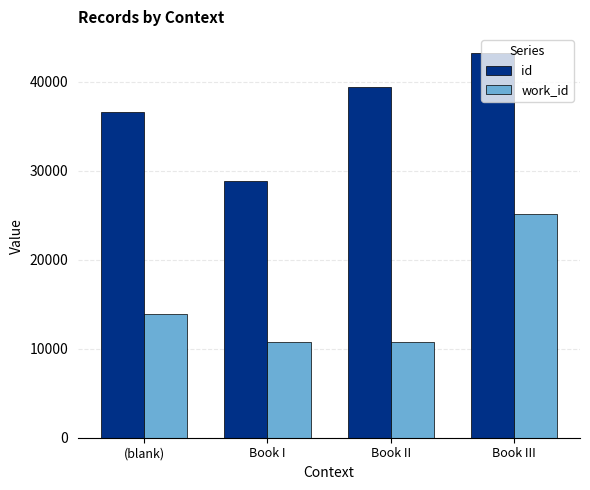

Count the number of data series in this chart.

2